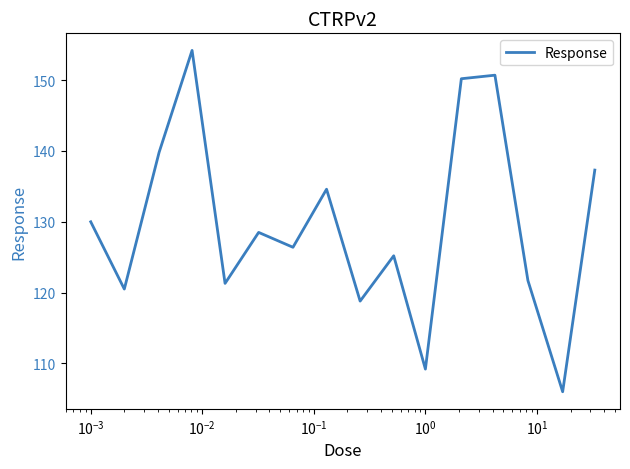

What is the minimum value shown in the chart?

106.0